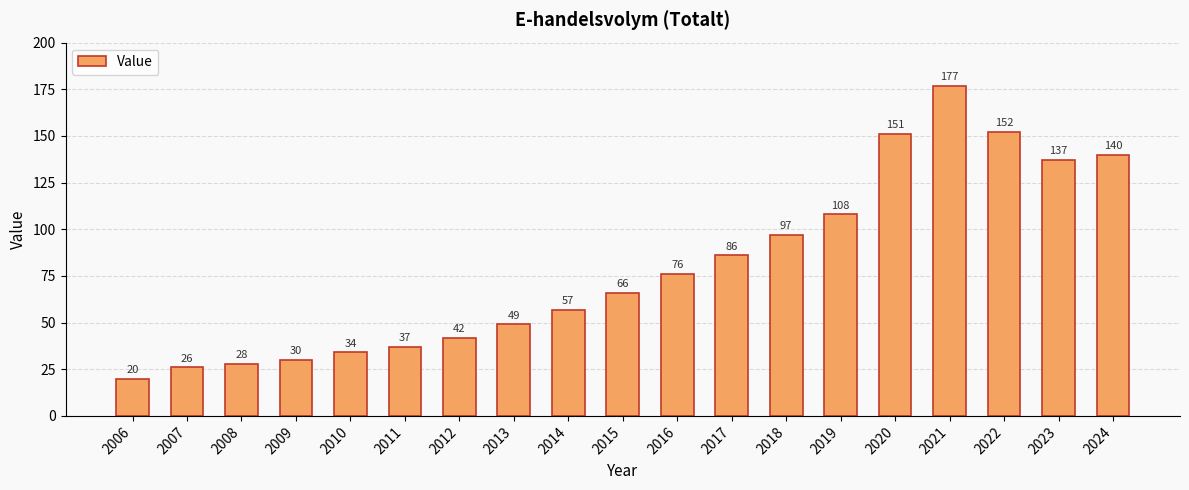

Rank the categories by value from lowest to highest.

2006, 2007, 2008, 2009, 2010, 2011, 2012, 2013, 2014, 2015, 2016, 2017, 2018, 2019, 2023, 2024, 2020, 2022, 2021